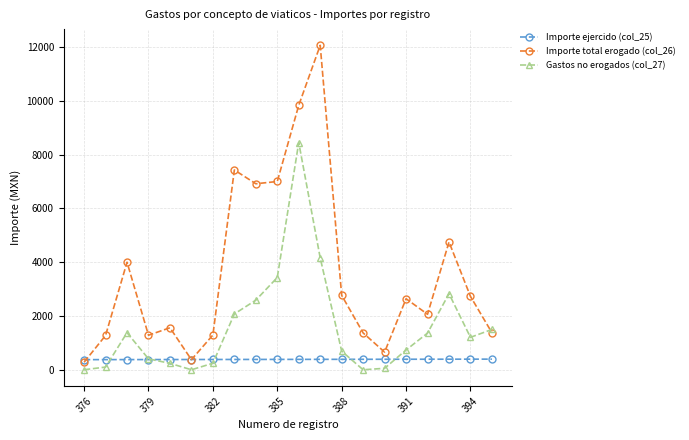

What is the value of the Importe total erogado (col_26) point at the 3rd from the left?

3997.0